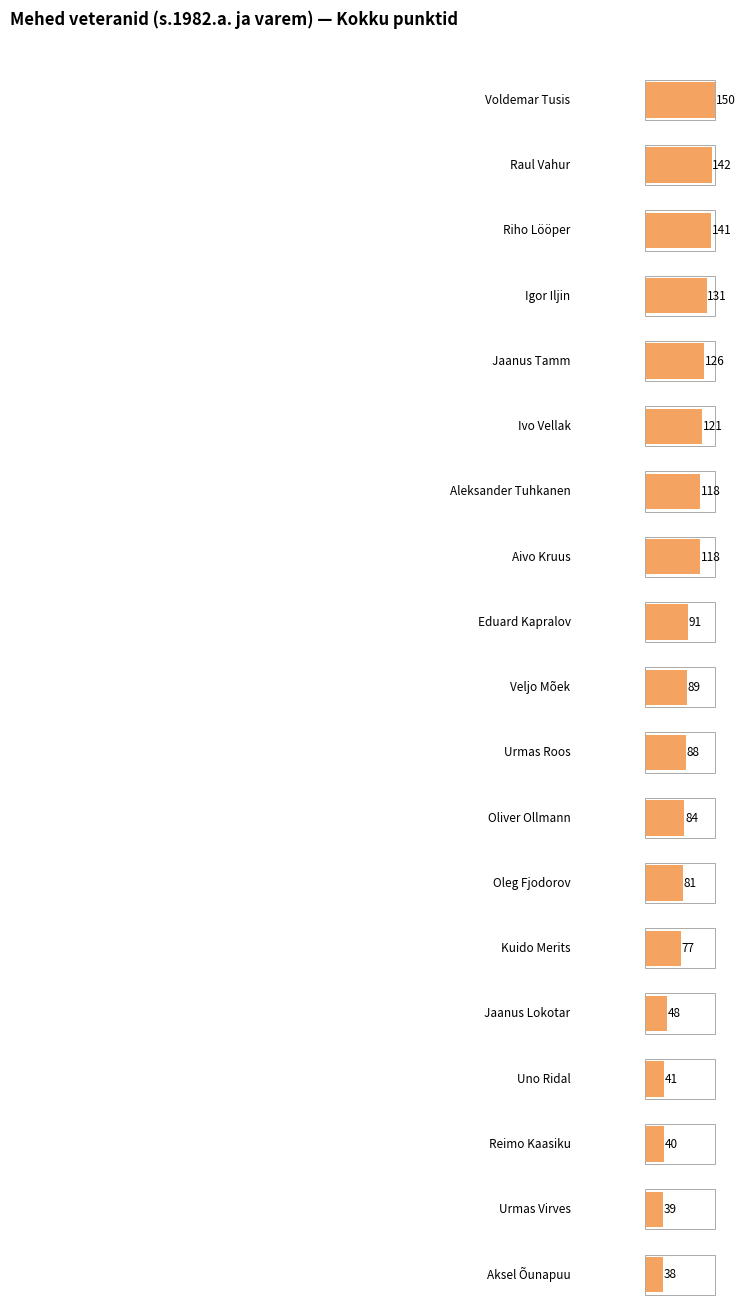

True or false: the data shows 105 at Kuido Merits.

False